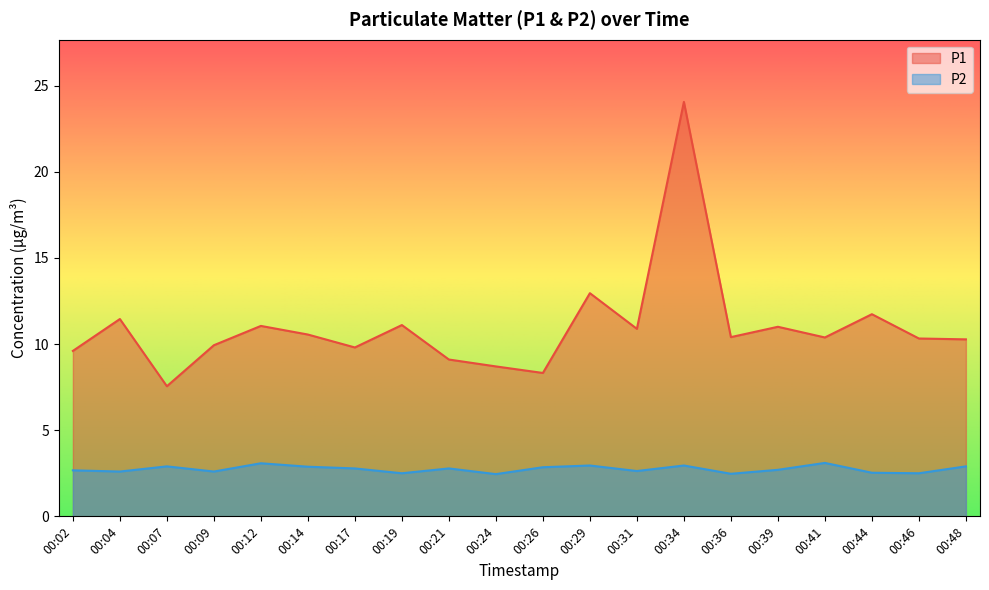

Is it true that P1 equals 11.9 at 00:26?

False